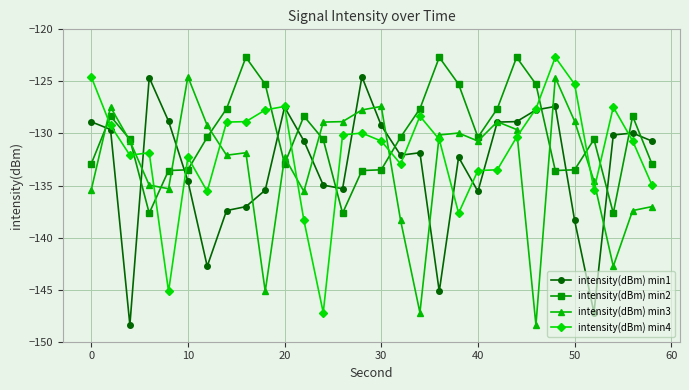

True or false: intensity(dBm) min3 has more than 1 points higher than both neighbors.

True